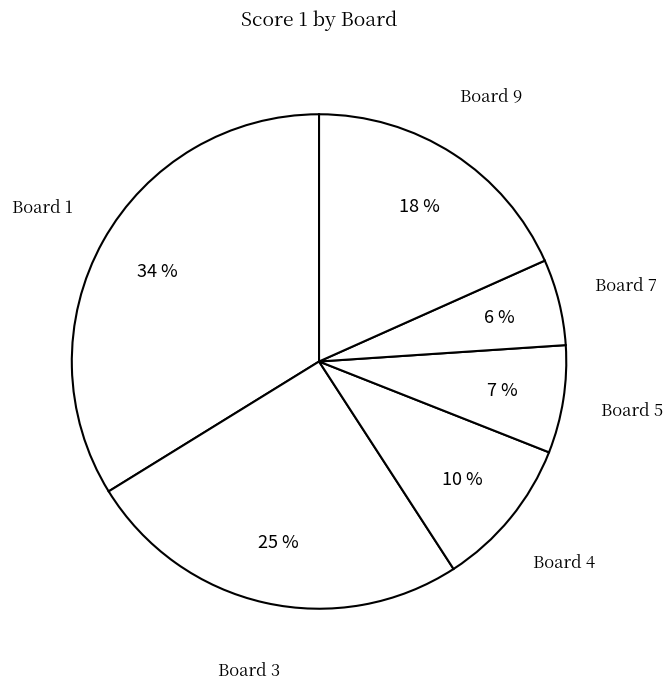

Between Board 9 and Board 5, which is larger?

Board 9